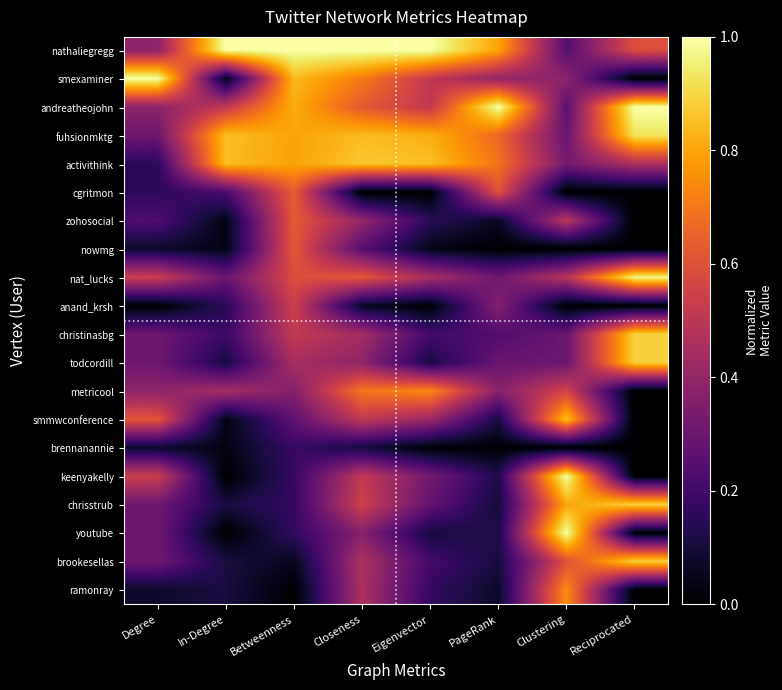

What is the total value across all series at Closeness?

9.9